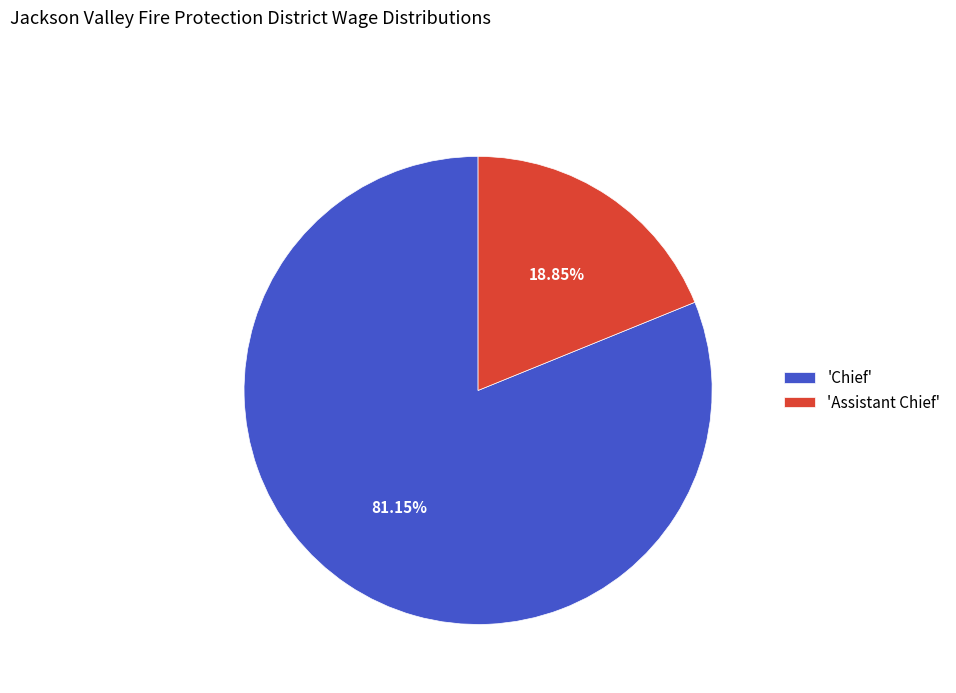

Rank the categories by value from highest to lowest.

'Chief', 'Assistant Chief'